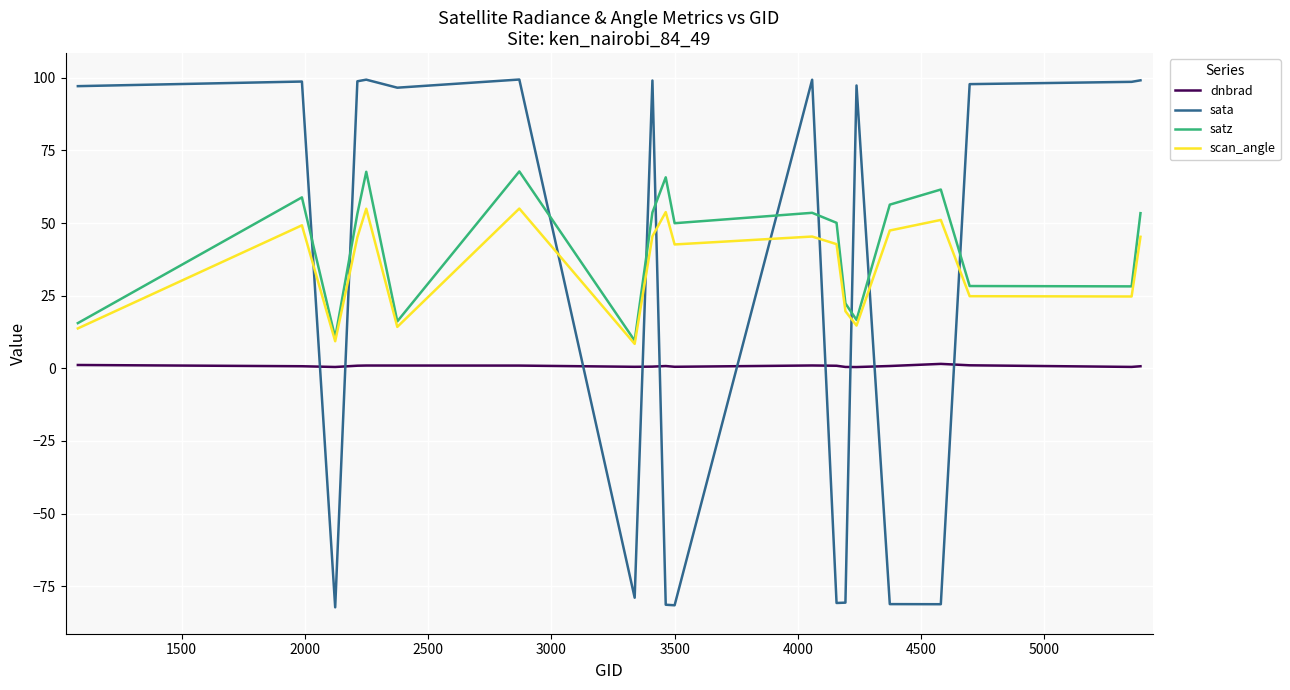

Rank the series by their average value, from lowest to highest.

dnbrad, sata, scan_angle, satz